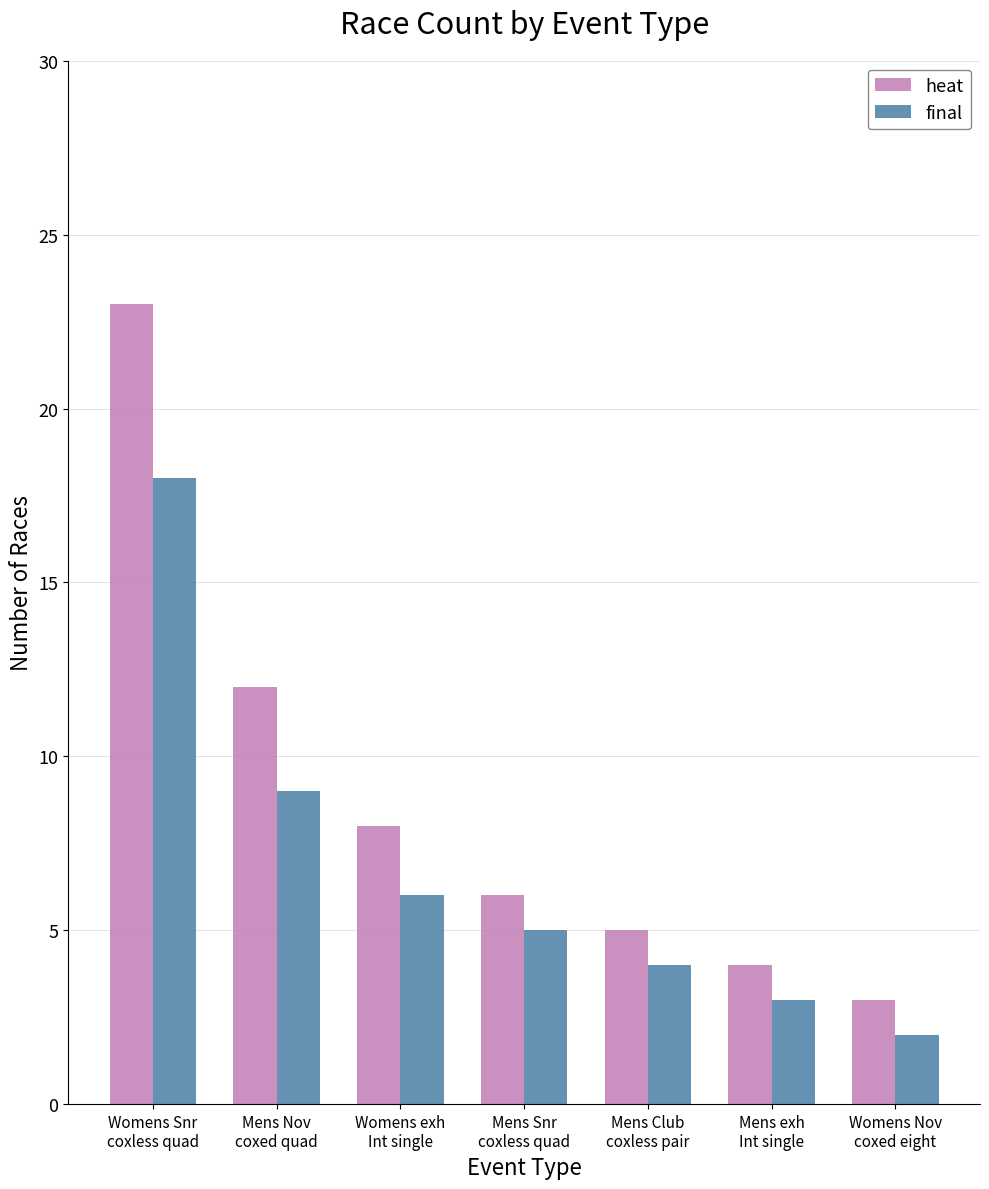

Where is final nearest to the value 10?

Mens Nov
coxed quad